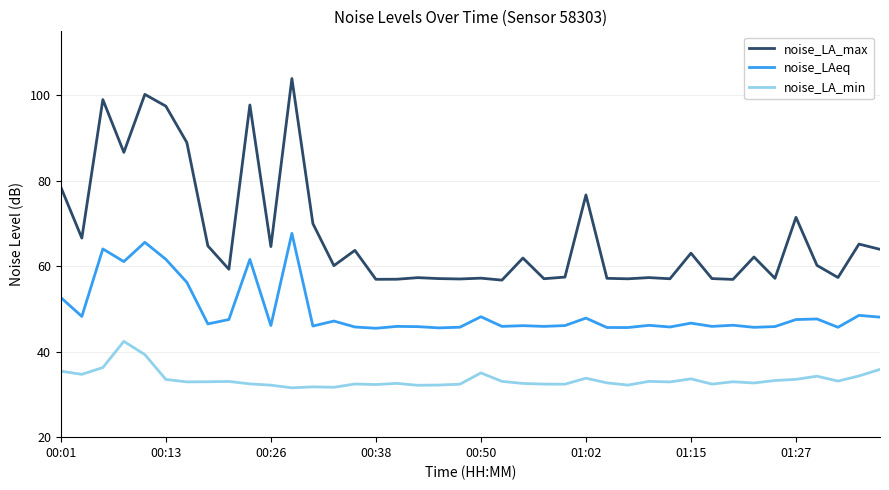

Count the number of data series in this chart.

3